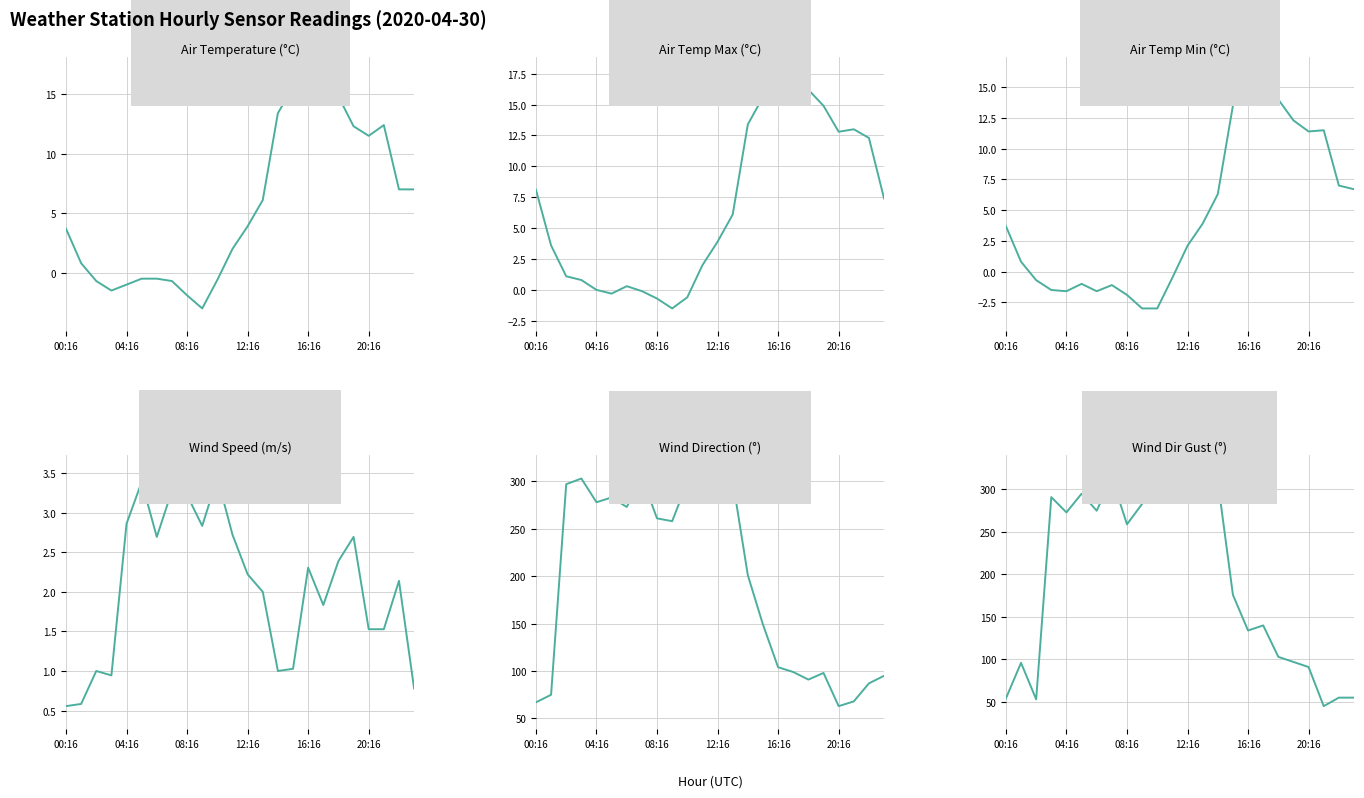

What is the spread (max minus min) of values at 18?

100.6